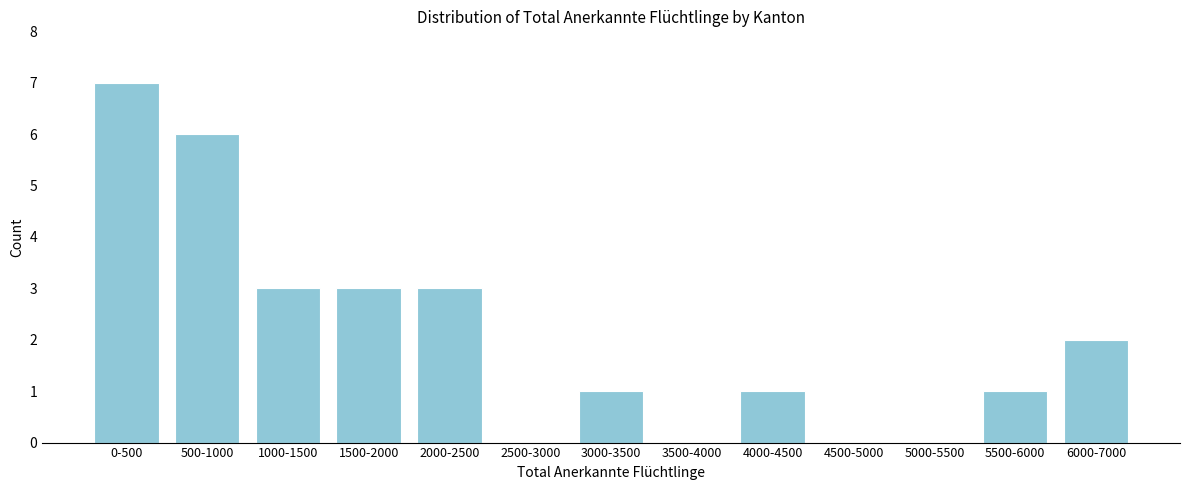

Reading right to left, list all the values displayed in this chart.

6000-7000=2	5500-6000=1	5000-5500=0	4500-5000=0	4000-4500=1	3500-4000=0	3000-3500=1	2500-3000=0	2000-2500=3	1500-2000=3	1000-1500=3	500-1000=6	0-500=7